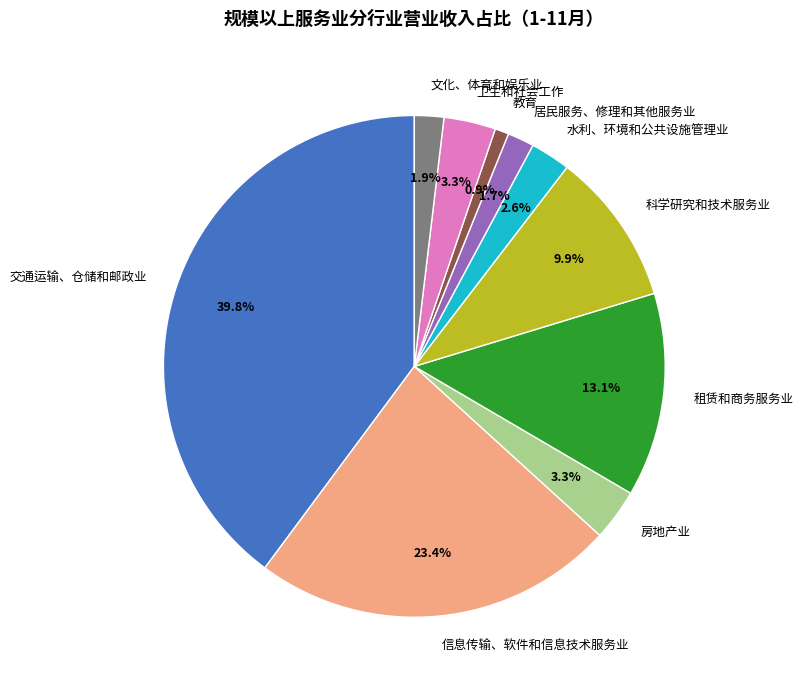

Do 文化、体育和娱乐业 and 科学研究和技术服务业 together represent more than half of the pie?

No